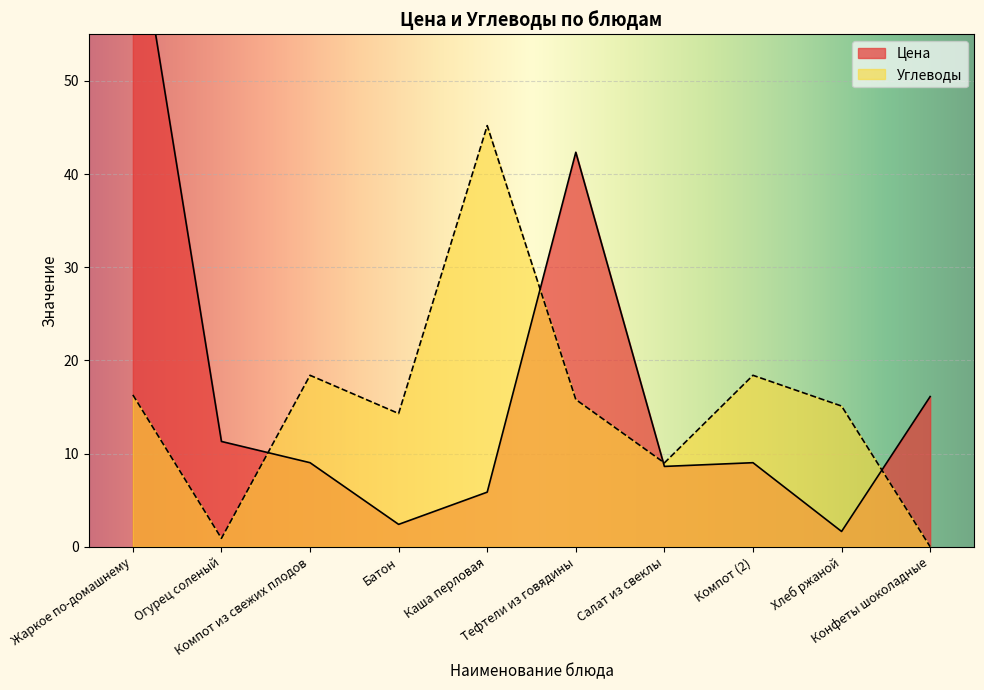

What is the label of the 8th point from the right?

Компот из свежих плодов